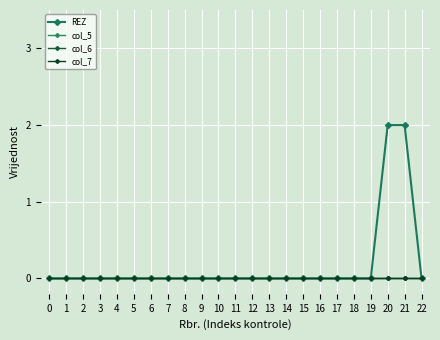

Between 14 and 2, which is larger?

14